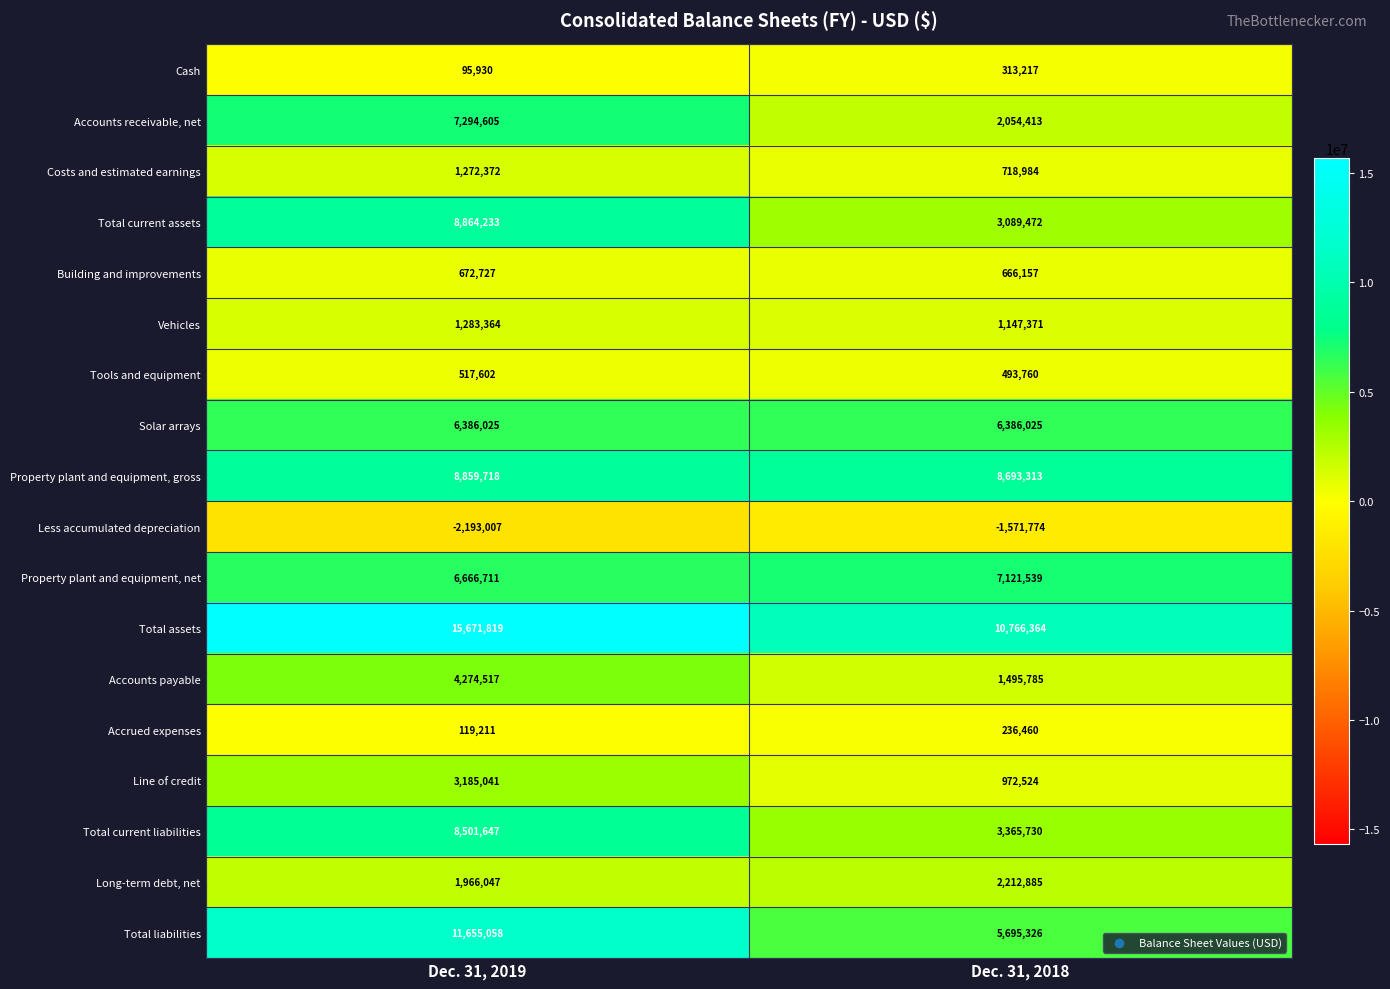

True or false: Property plant and equipment, gross has a value of 12085462 at Dec. 31, 2018.

False